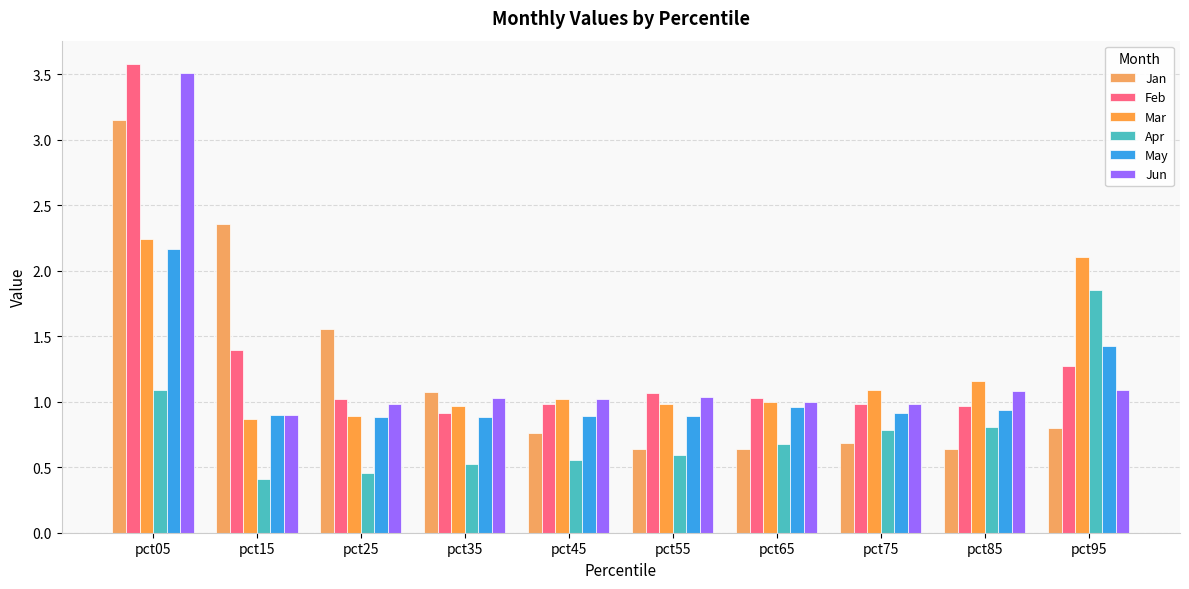

Which series changed the most between pct05 and pct35?

Feb